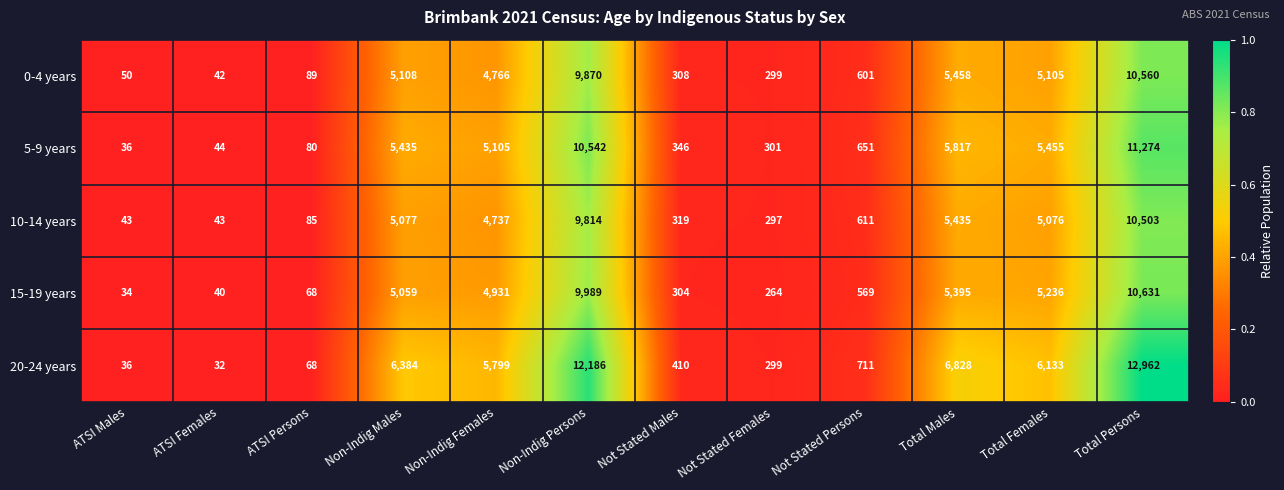

The value of 10-14 years at Non-Indig Females is 4737. True or false?

True